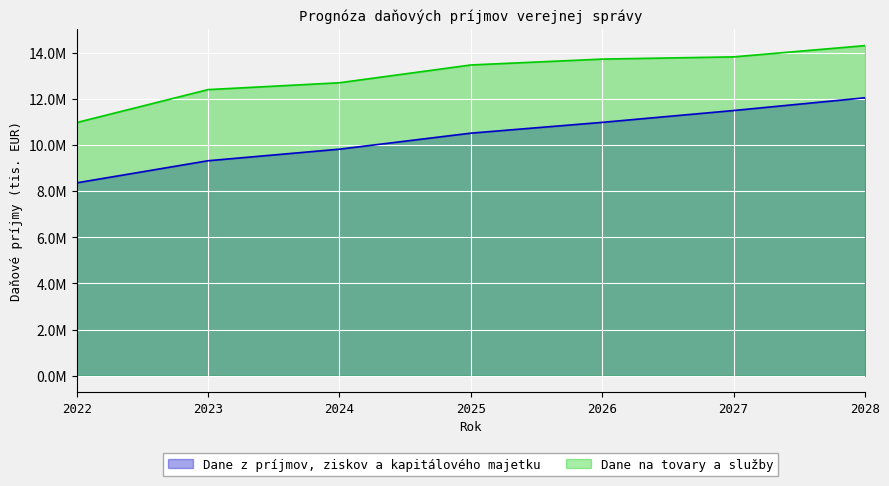

Read the Dane z príjmov, ziskov a kapitálového majetku value at 2025.

10513202.0